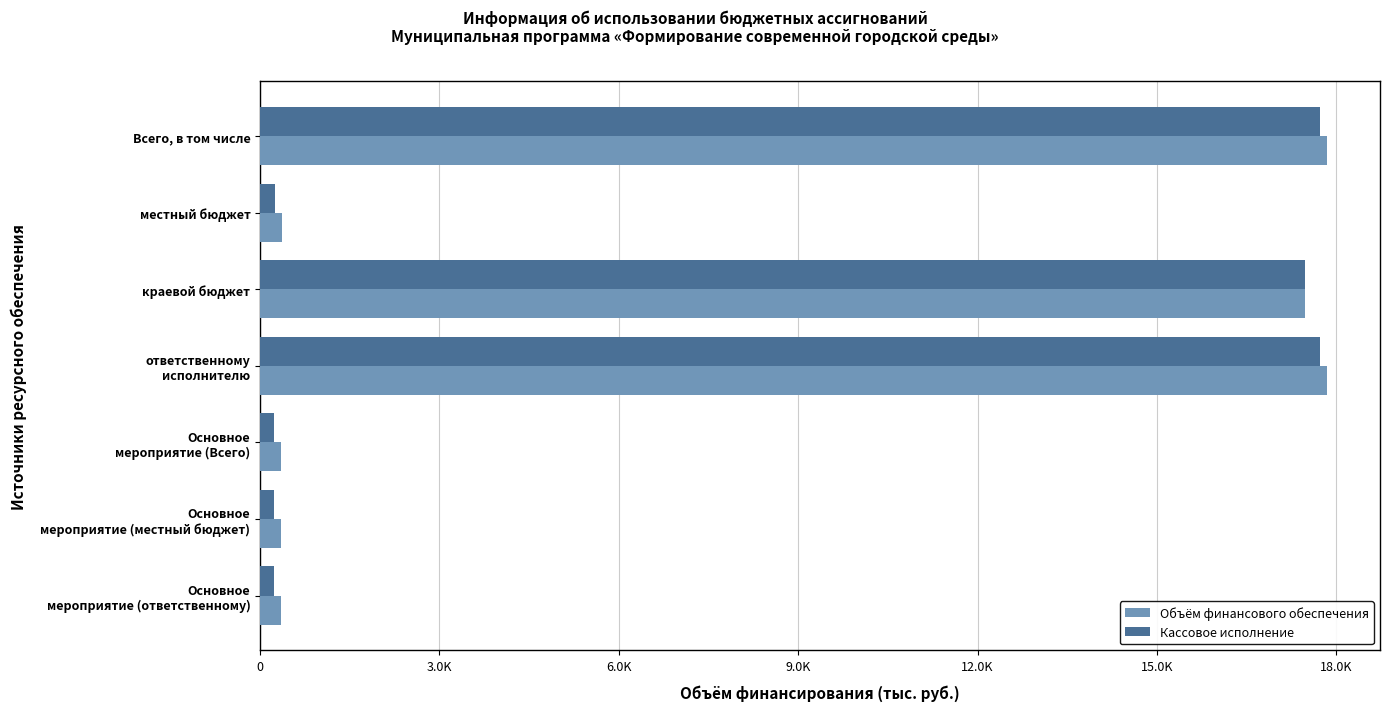

Are the bars grouped side by side (vs. stacked)?

Yes